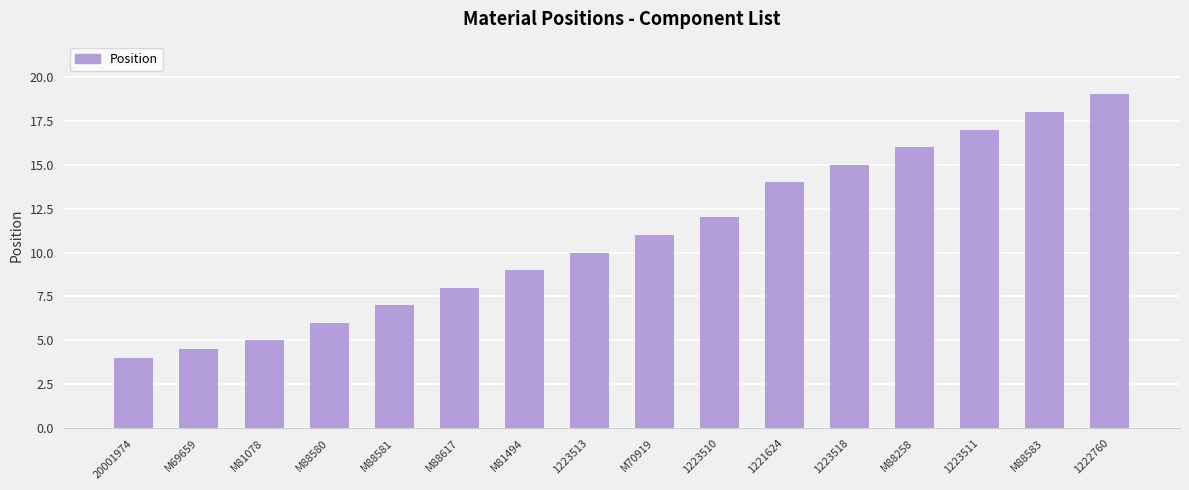

List the labels in order of value, largest first.

1222760, M88583, 1223511, M88258, 1223518, 1221624, 1223510, M70919, 1223513, M81494, M88617, M88581, M88580, M81078, M69659, 20001974